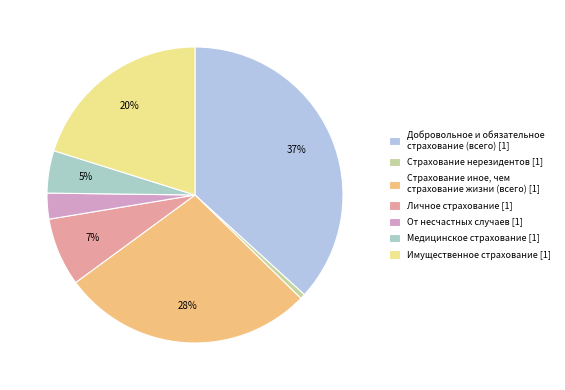

Which slice is the smallest?

Страхование нерезидентов [1]